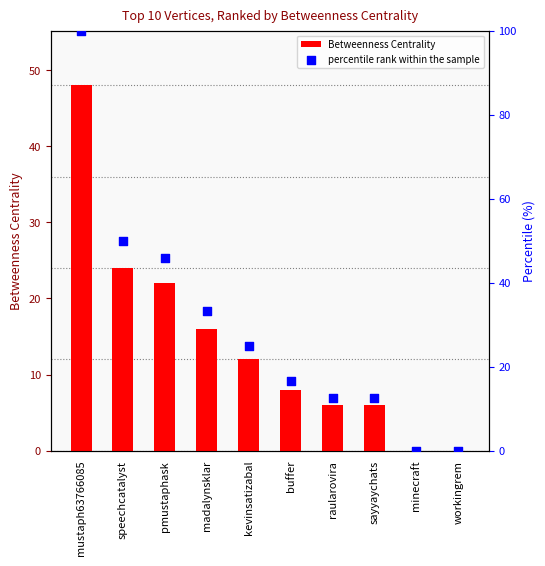

At how many categories does at least one series exceed 16?

6